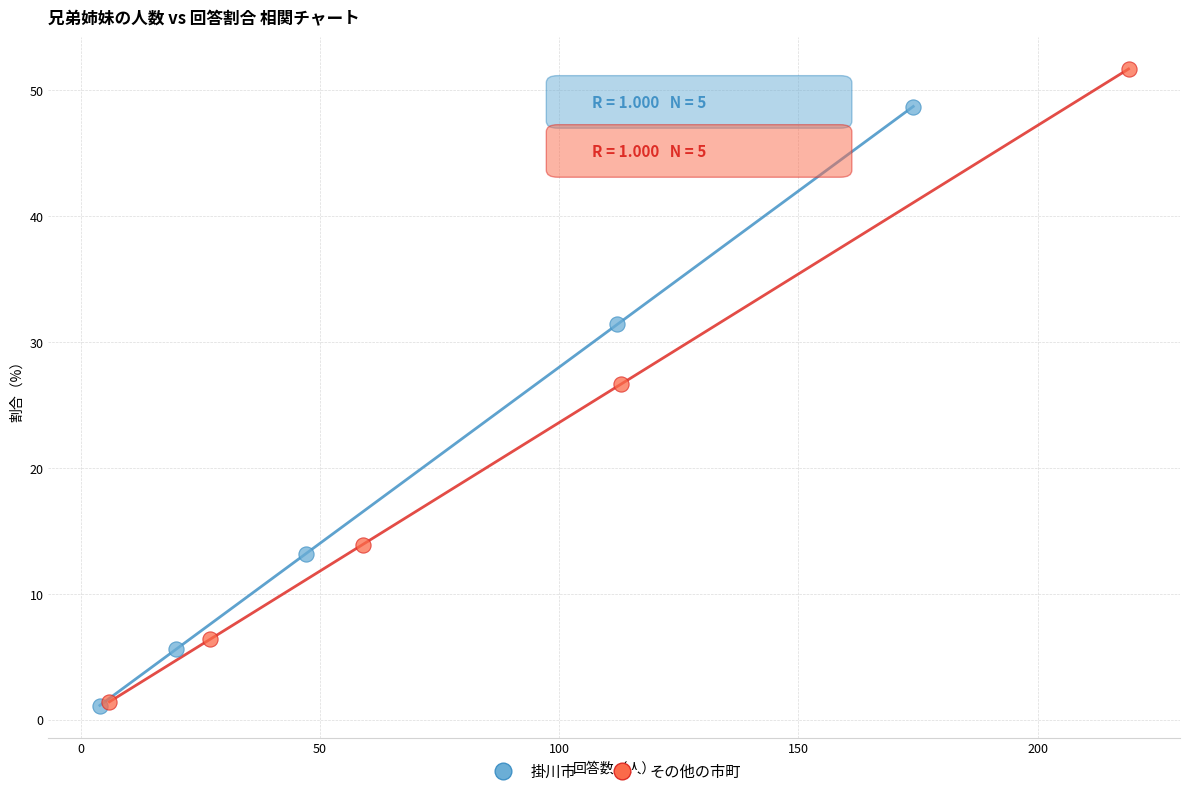

Which series has the largest Y range (max minus min)?

その他の市町